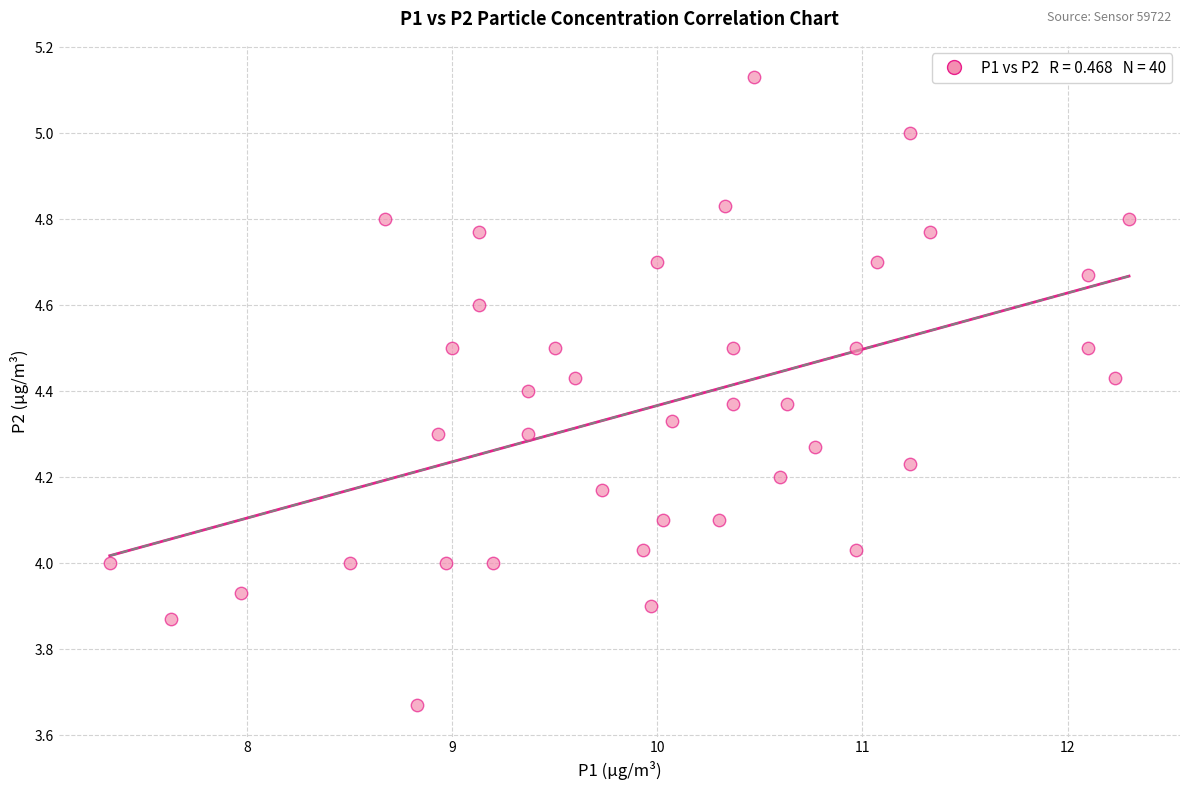

What is the range of Y values (max minus min)?

1.5